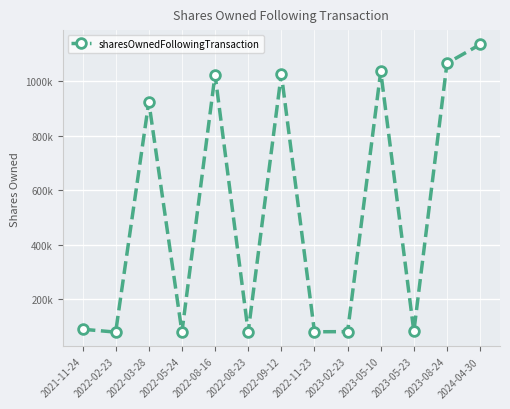

Is this an area chart (filled region under the line)?

No